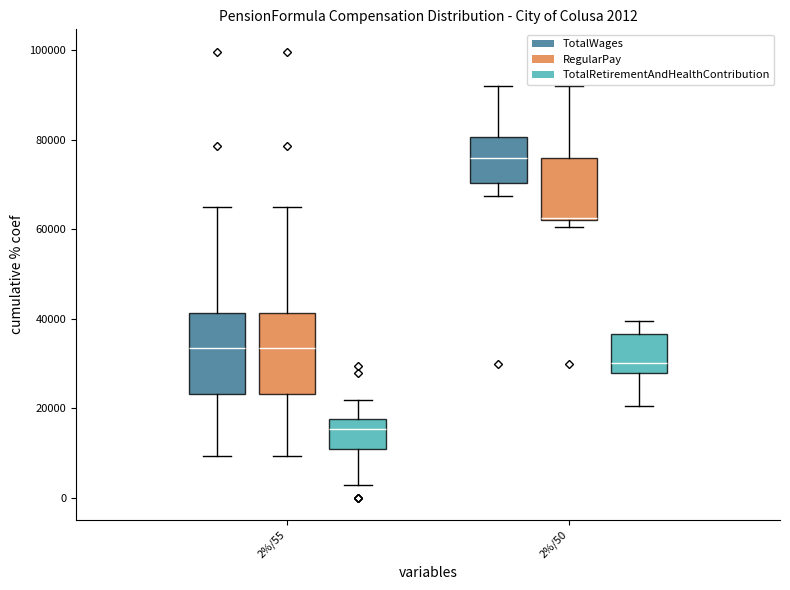

At 2%/55, list the series in order from smallest to largest.

TotalRetirementAndHealthContribution, TotalWages, RegularPay